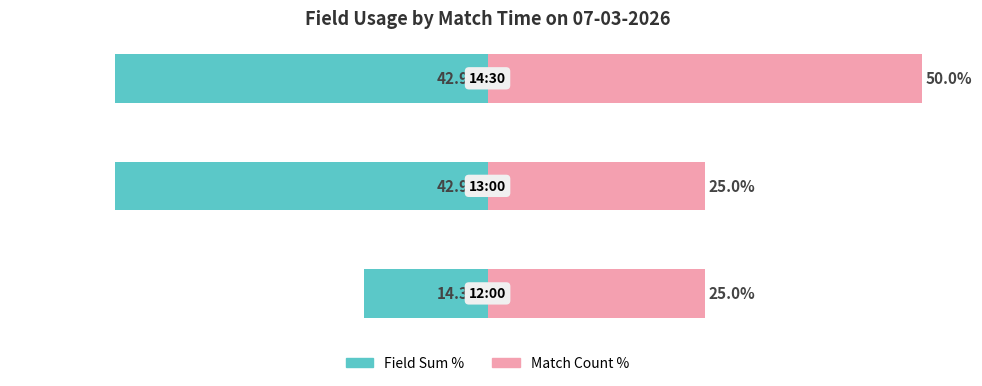

Reading left to right, extract all data points from this chart.

Field Sum %: -14.3	-42.9	-42.9
Match Count %: 25.0	25.0	50.0